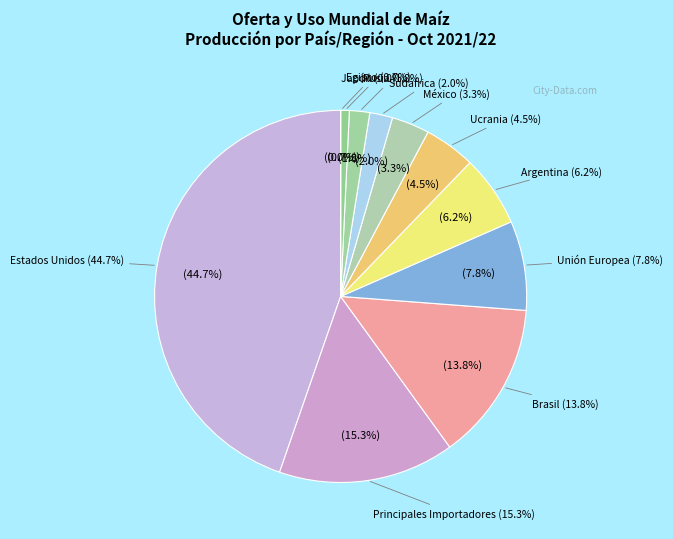

Which slice is the smallest?

Japón